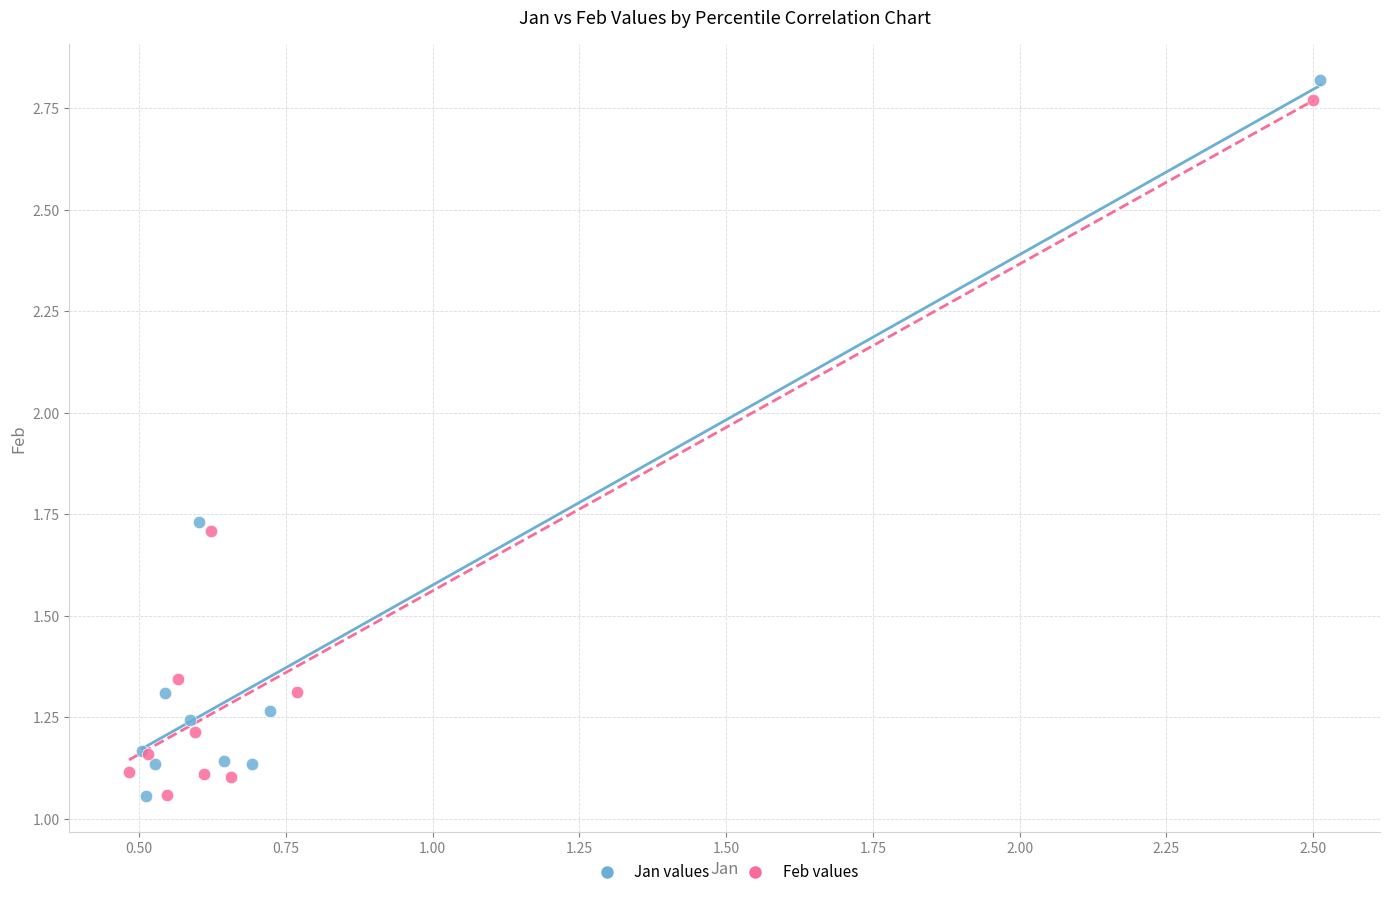

Which series has the largest Y range (max minus min)?

Jan values